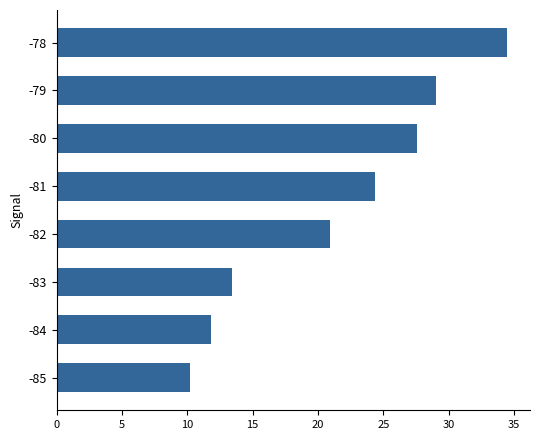

At which category does the chart reach its peak across all series?

-78